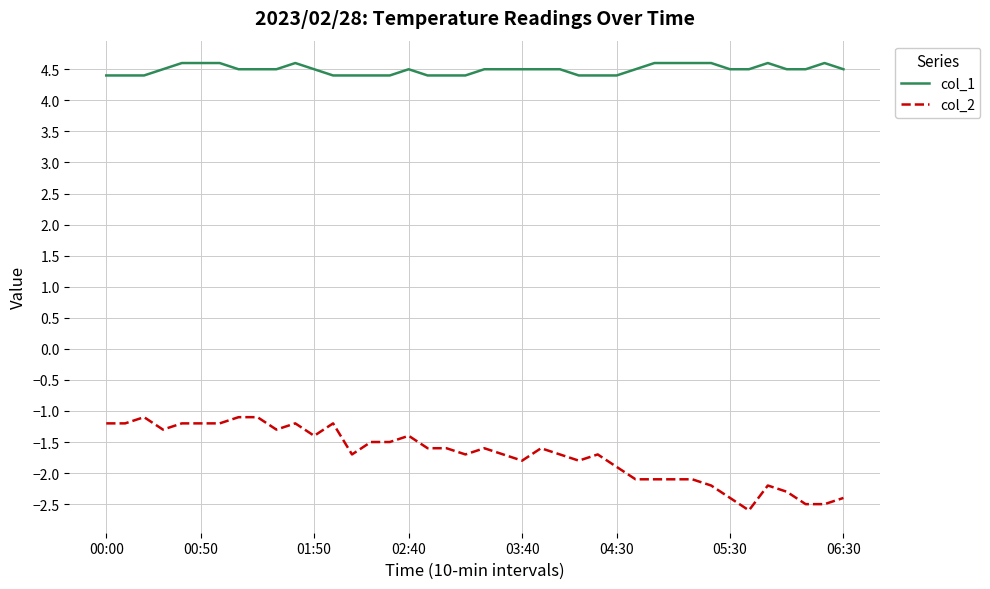

List the series in order of their overall mean, lowest first.

col_2, col_1